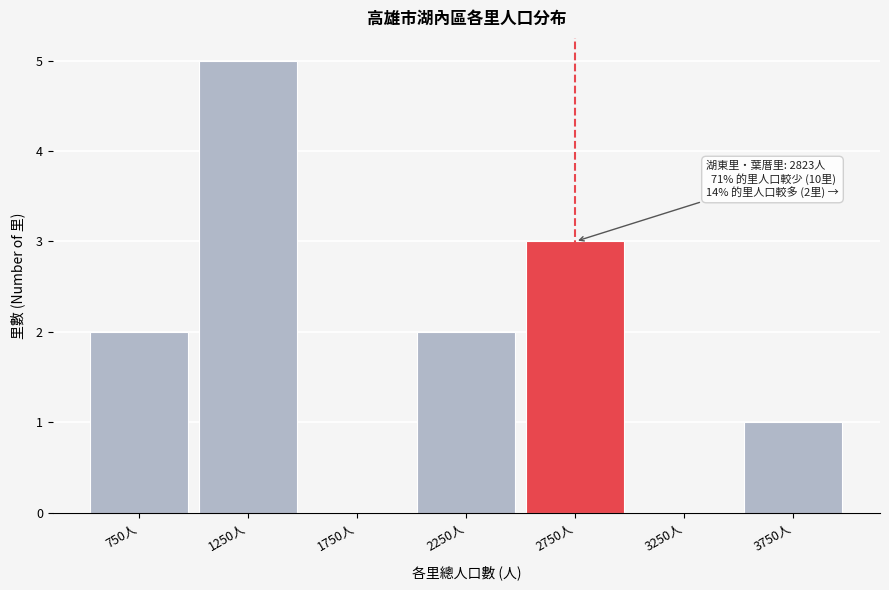

Which range on the x-axis has the tallest bar?

1000 to 1500